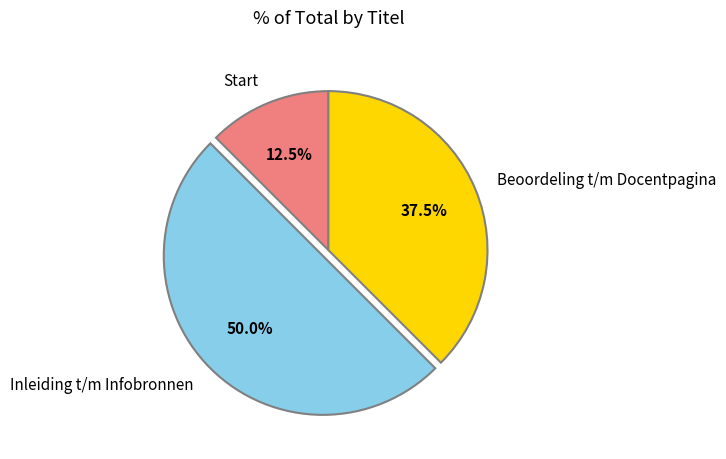

Is Start the majority of the pie?

No